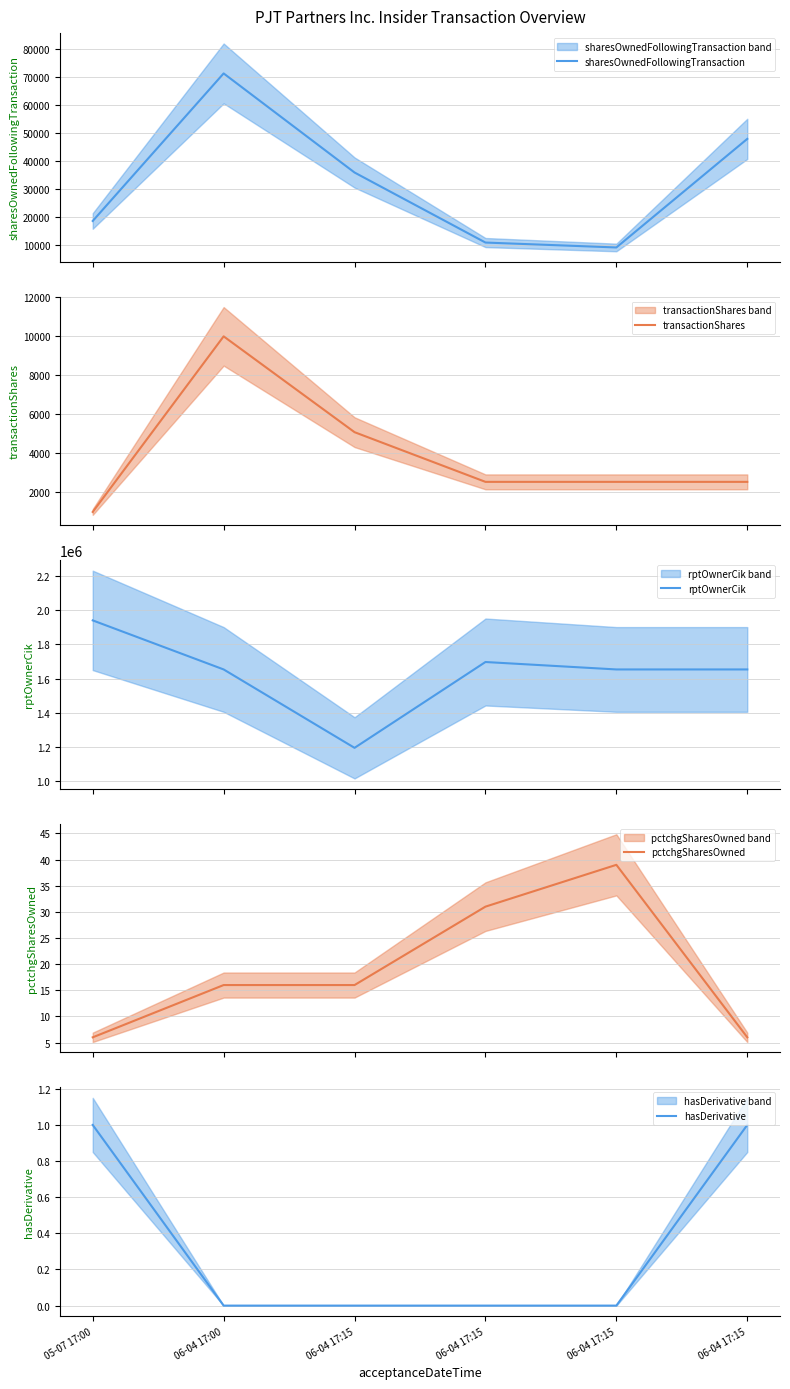

What is the label of the 5th point from the left?

06-04 17:15